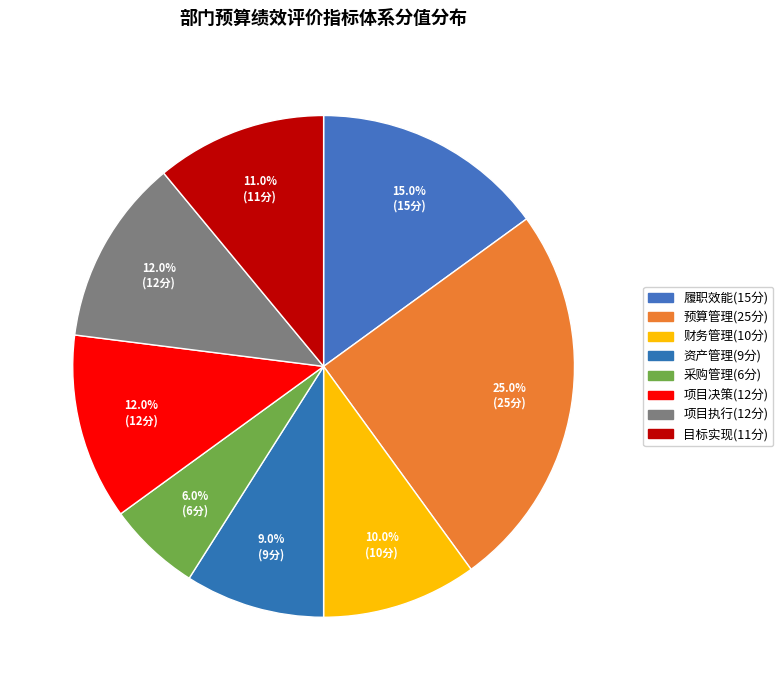

How many slices are in this pie chart?

8